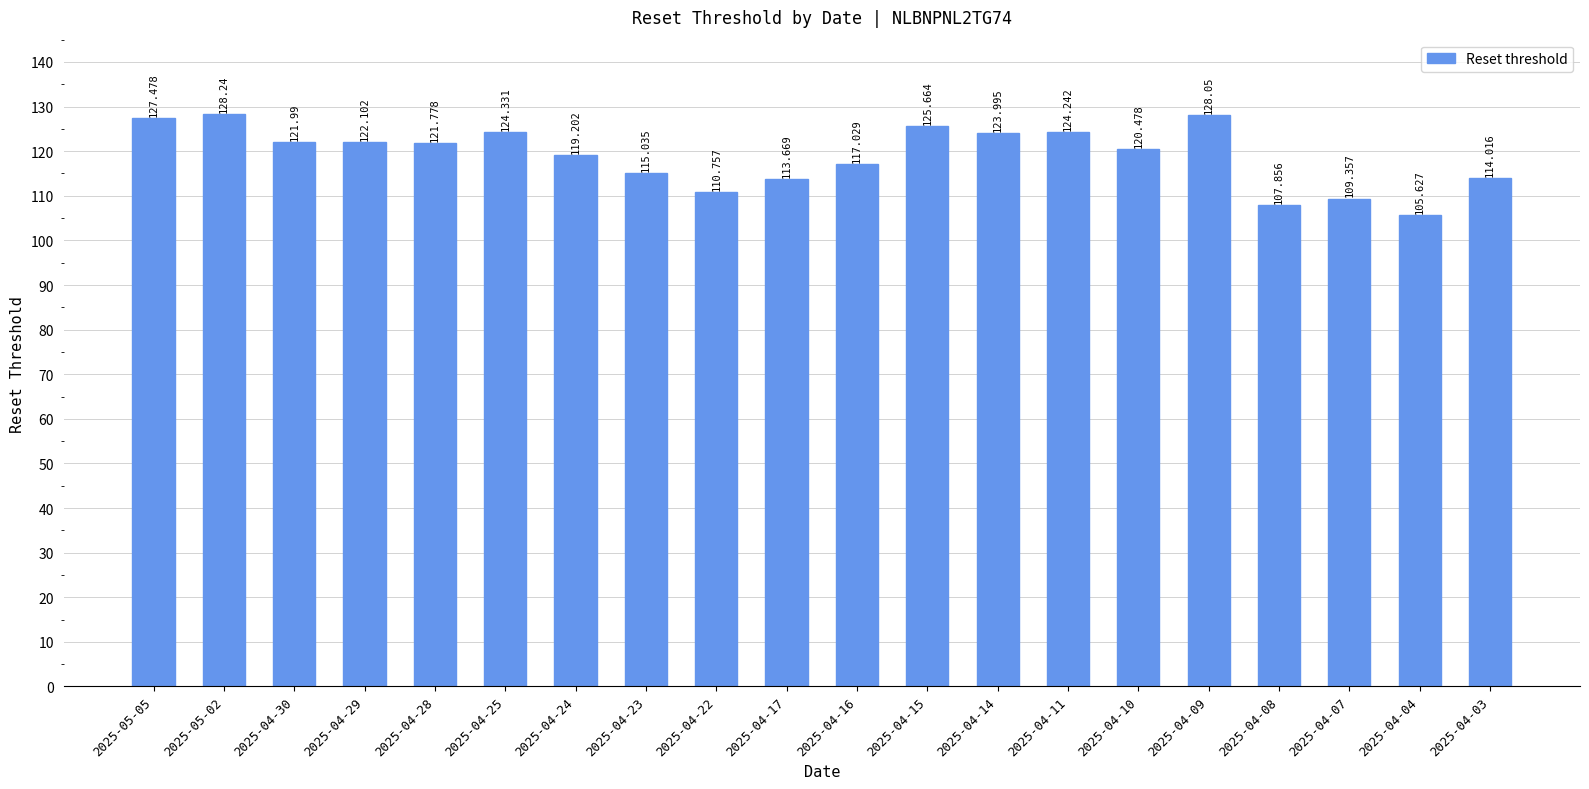

What is the difference between the maximum and second lowest values?

20.4